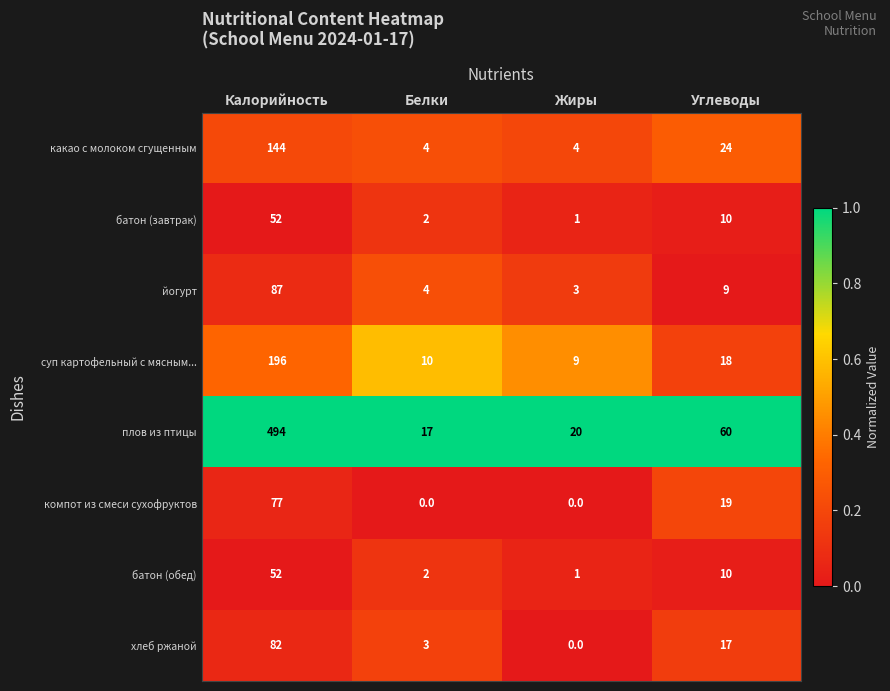

Is the value of хлеб ржаной at Белки greater than the value of батон (обед) at Калорийность?

No